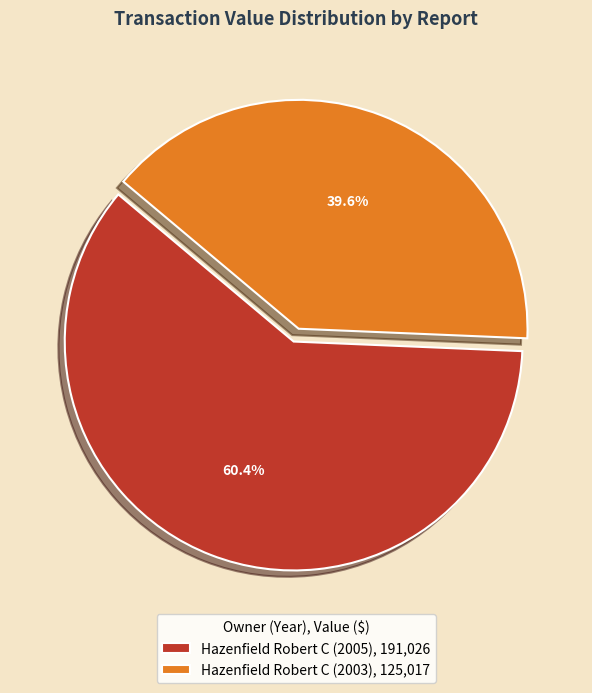

Which category accounts for the majority?

Hazenfield Robert C (2005)